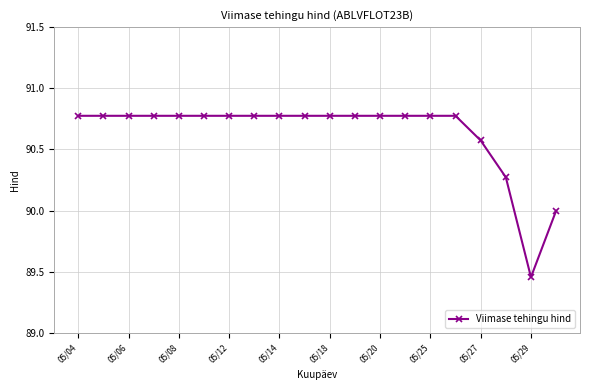

What is the difference between the maximum and minimum values?

1.3